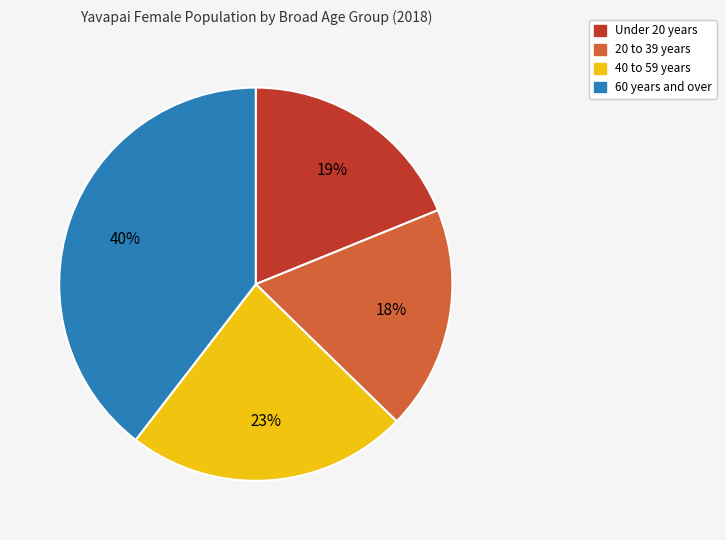

Is there a majority slice in this chart?

No